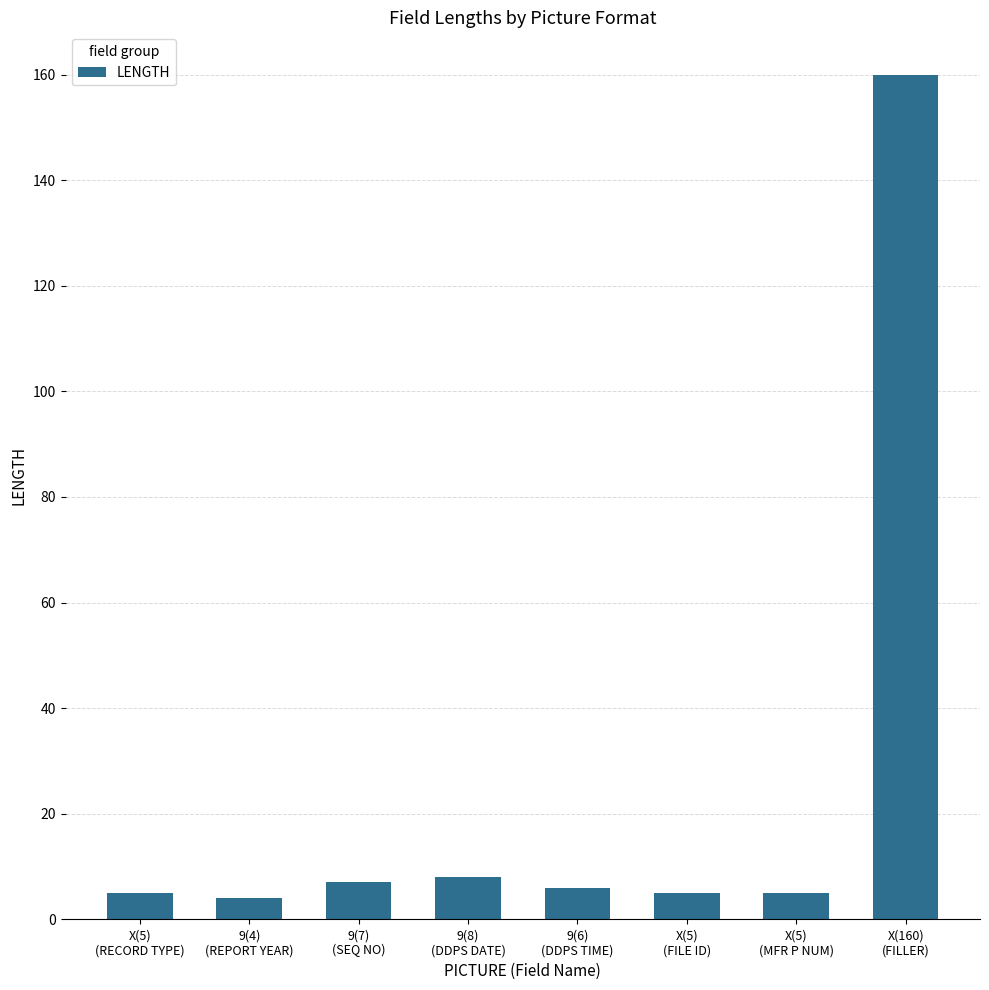

Where is the data nearest to the value 82?

9(8)
(DDPS DATE)